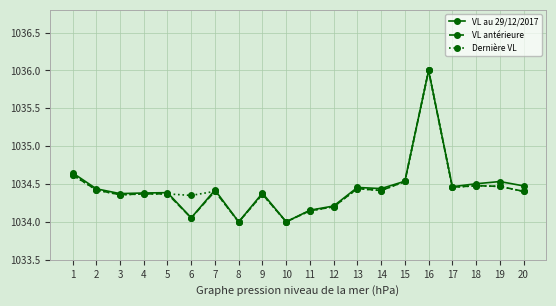

True or false: Dernière VL has a value of 684.8 at 8.

False